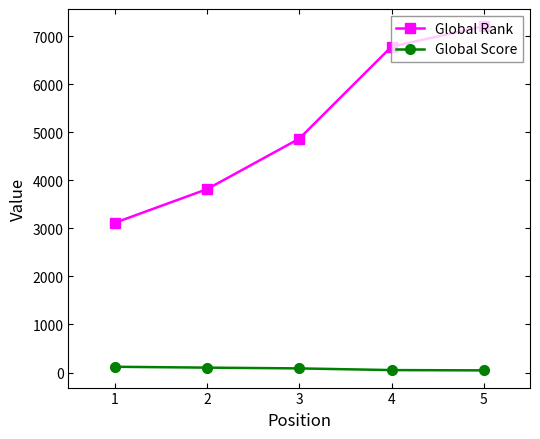

True or false: Global Score and Global Rank intersect in this chart.

False